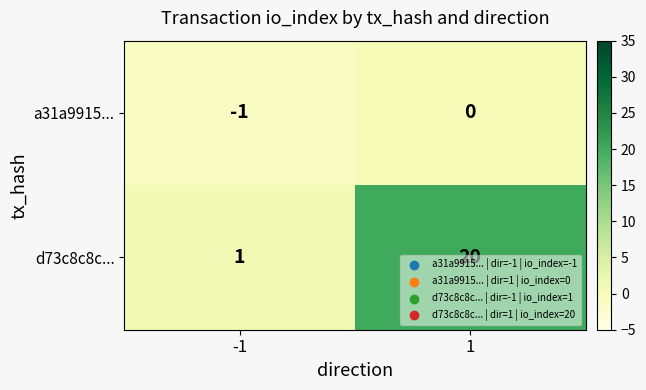

At which category is the sum across all series the highest?

1